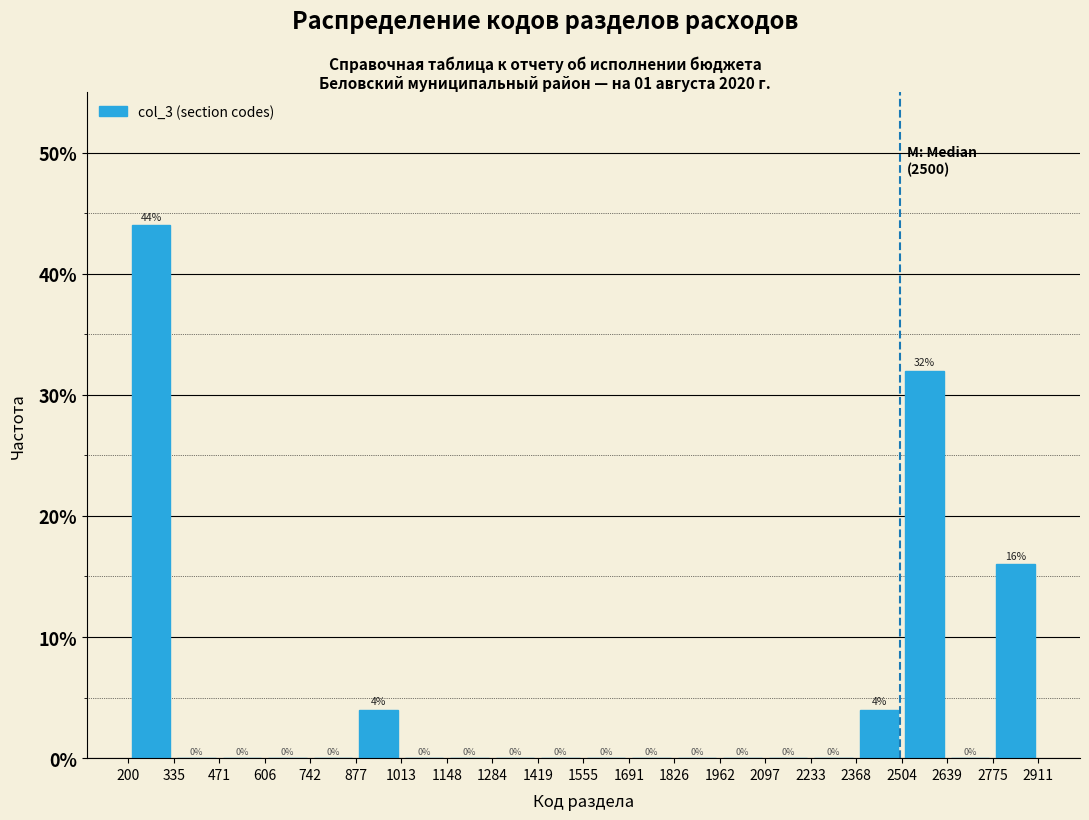

What is the height of the bar covering 2504 to 2639 on the x-axis?

32